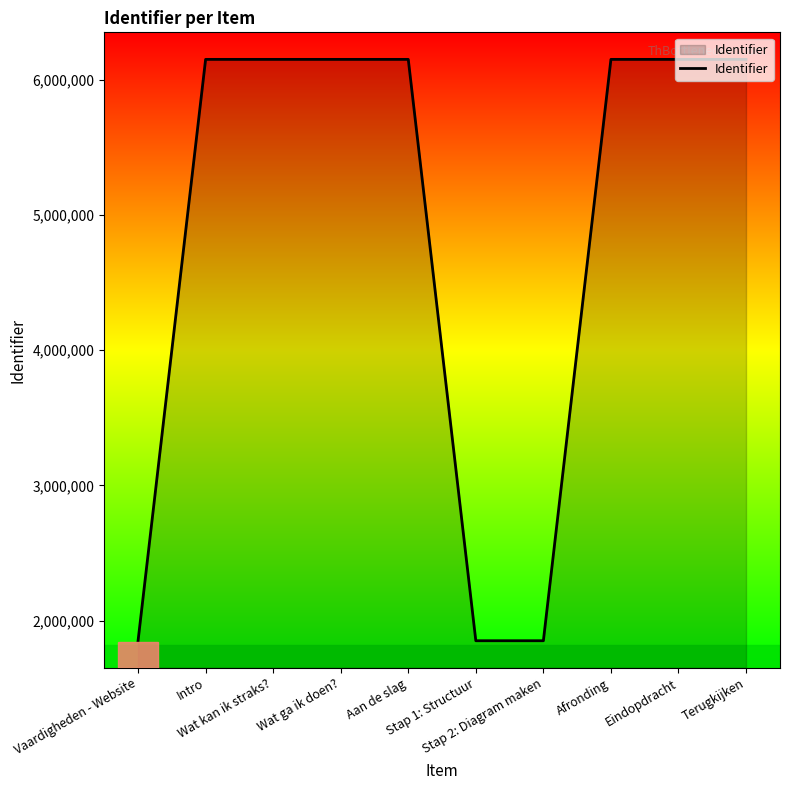

What is the smallest value displayed?

1851351